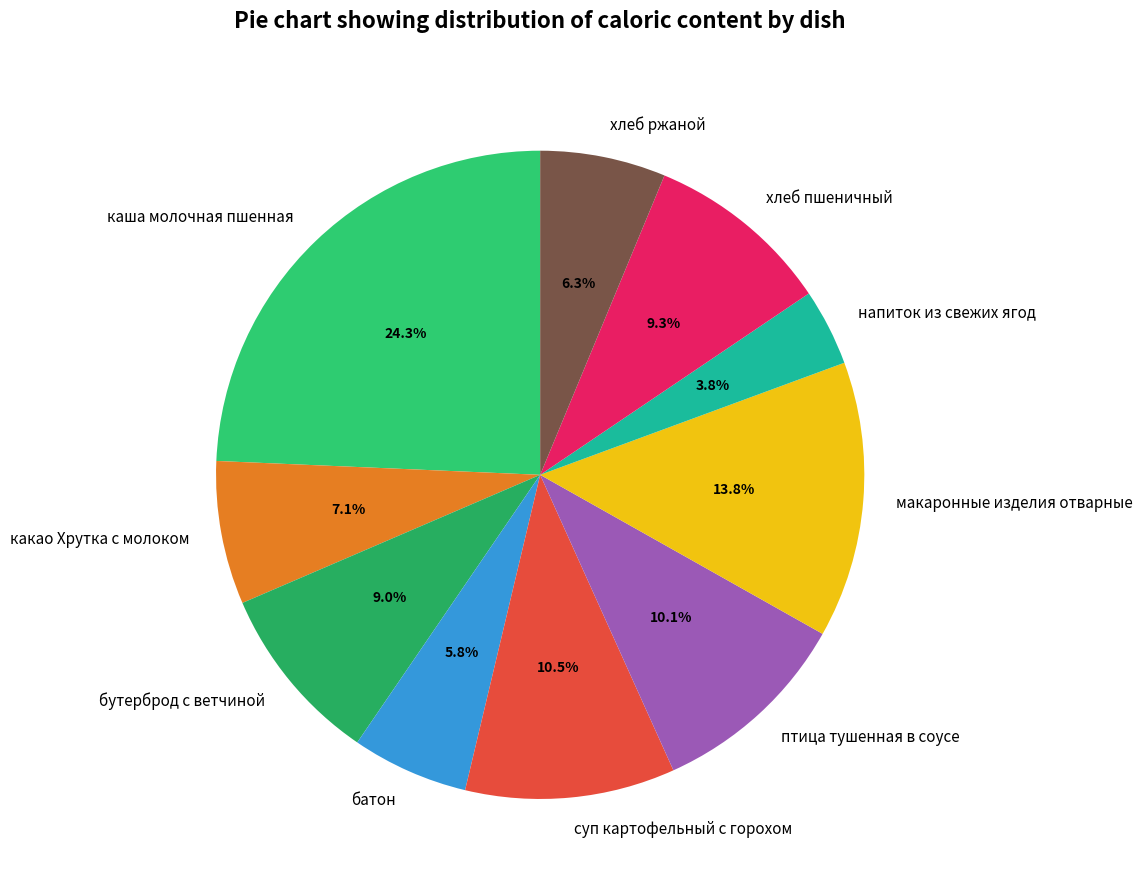

To the nearest percent, what is the difference between the largest and smallest slice percentages?

20%